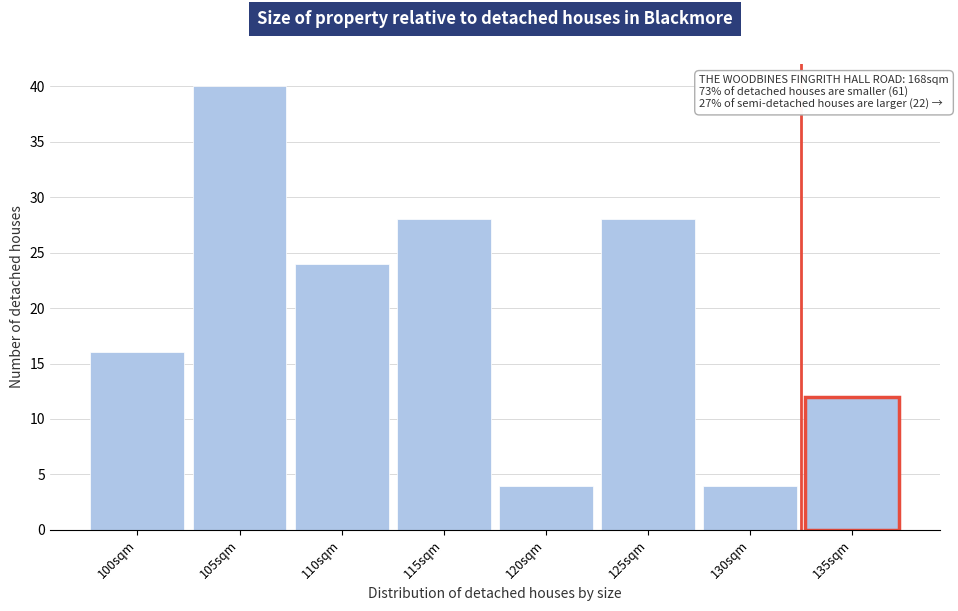

Reading left to right, what are all the values shown in this chart?

16	40	24	28	4	28	4	12